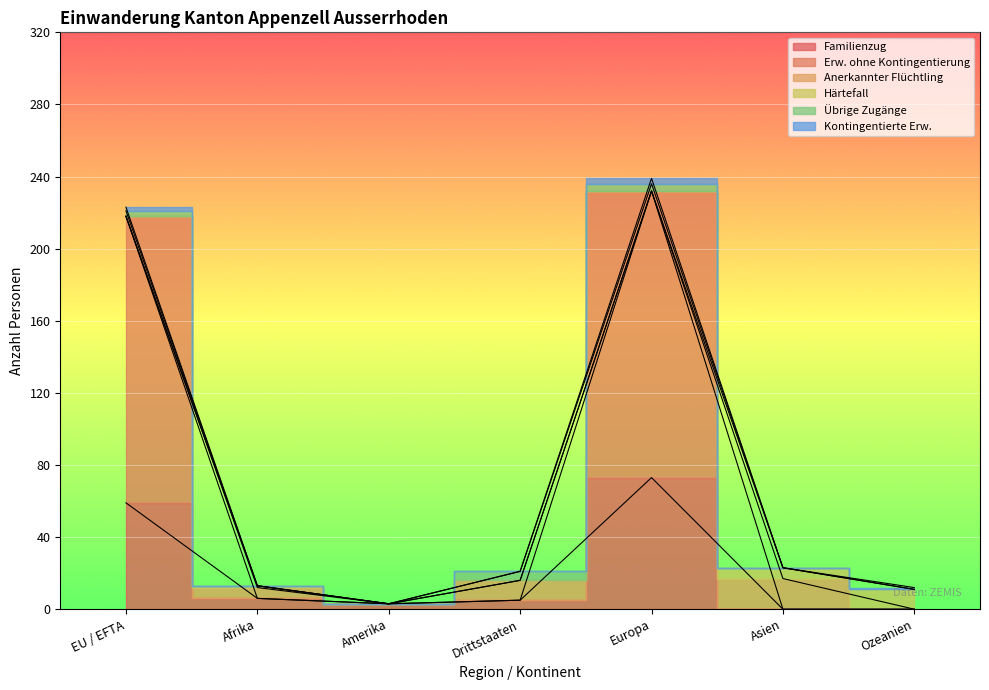

What is the label of the 5th point from the right?

Amerika